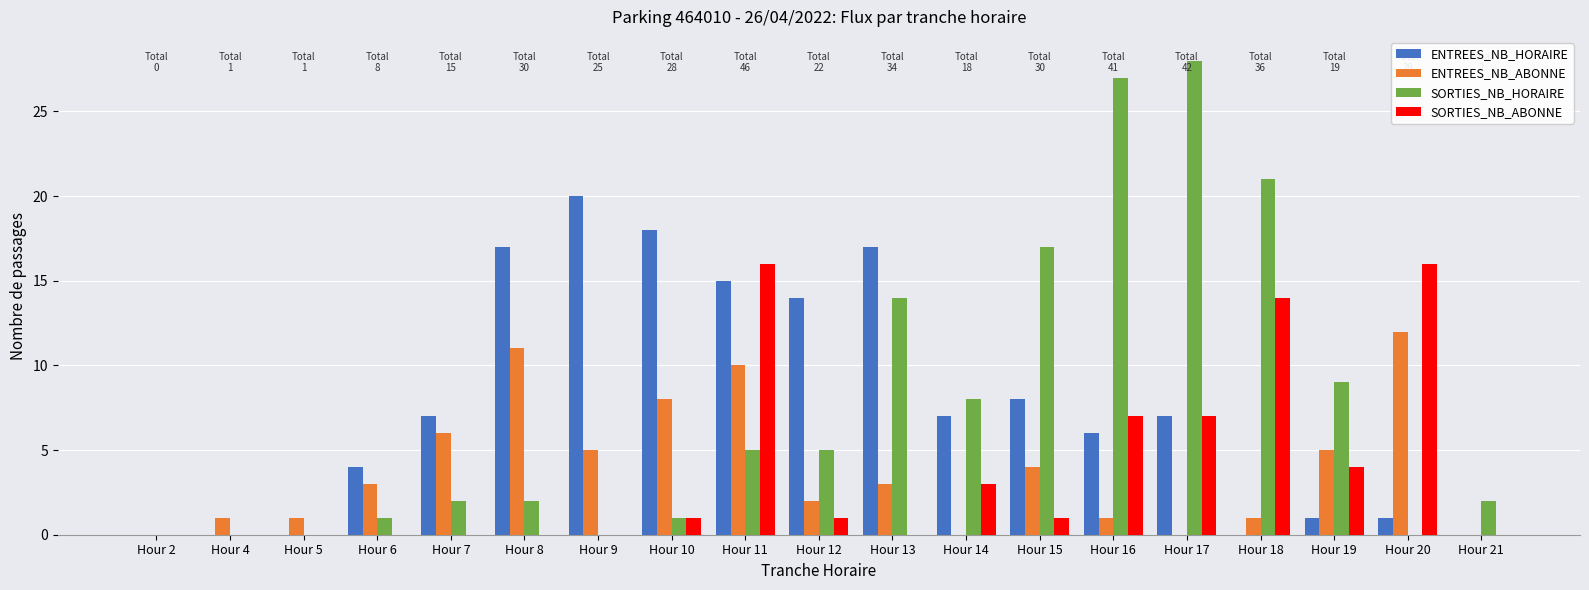

Does the chart contain stacked bars?

No